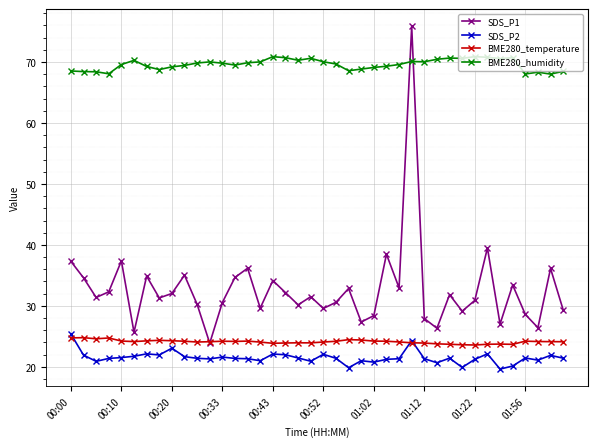

True or false: SDS_P1 has more than 2 points higher than both neighbors.

True